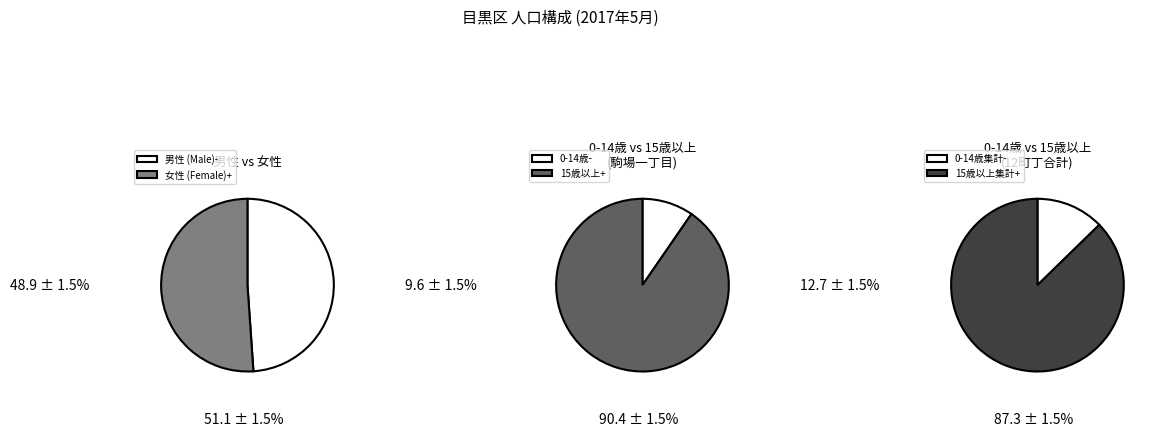

Which series has the widest spread of values?

女性